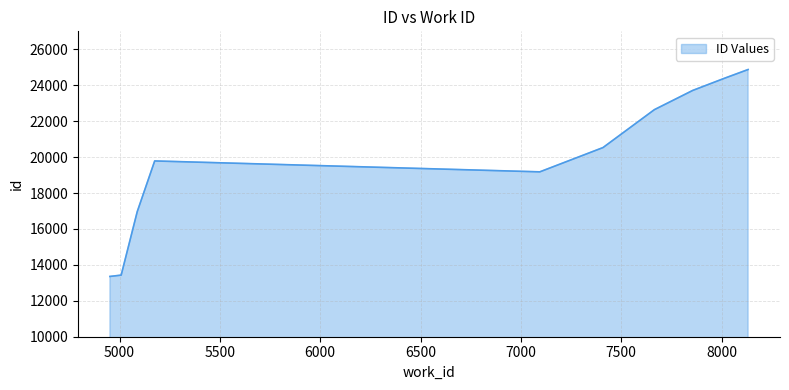

What is the smallest value displayed?

13356